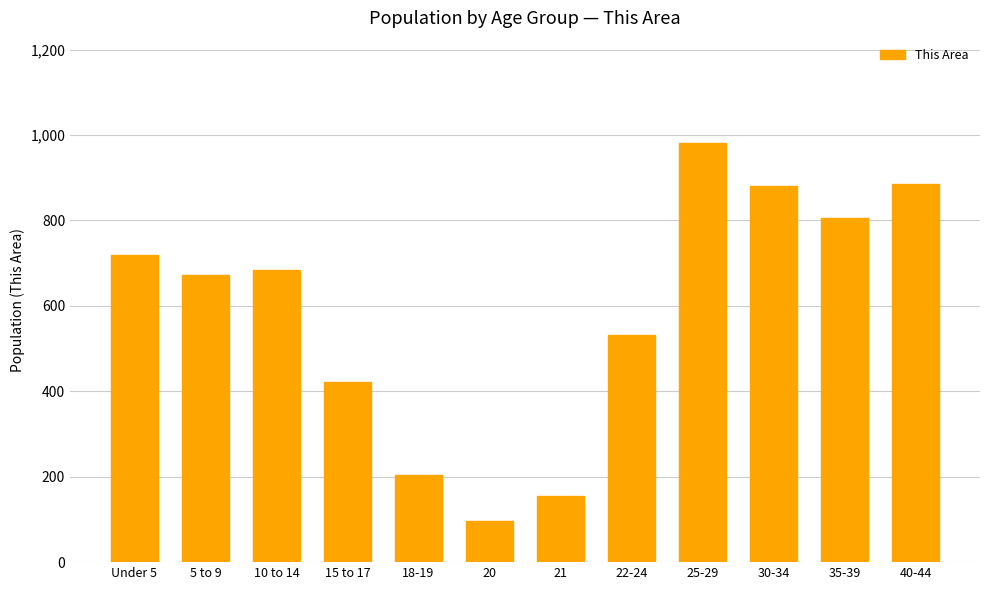

What is the ratio of the value at 22-24 to the value at 35-39?

0.7